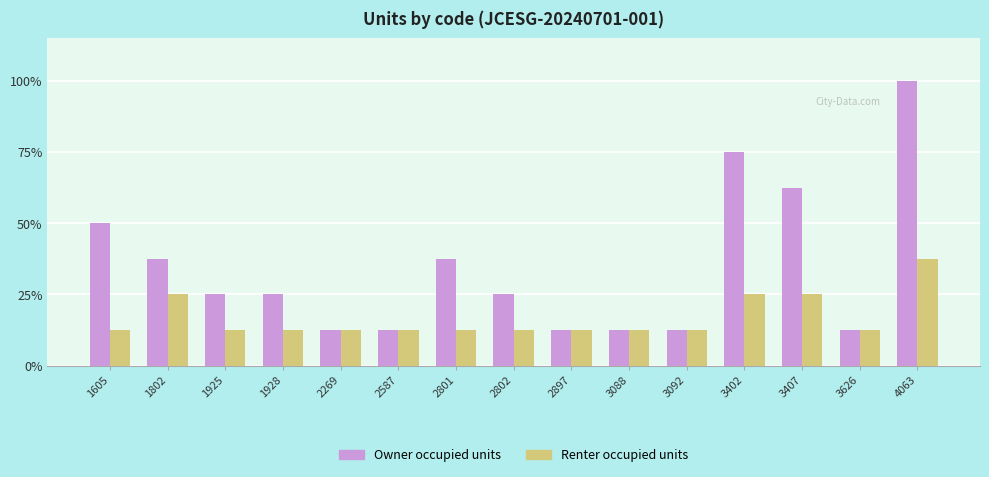

What value does the Renter occupied units series have at 3092?

12.5